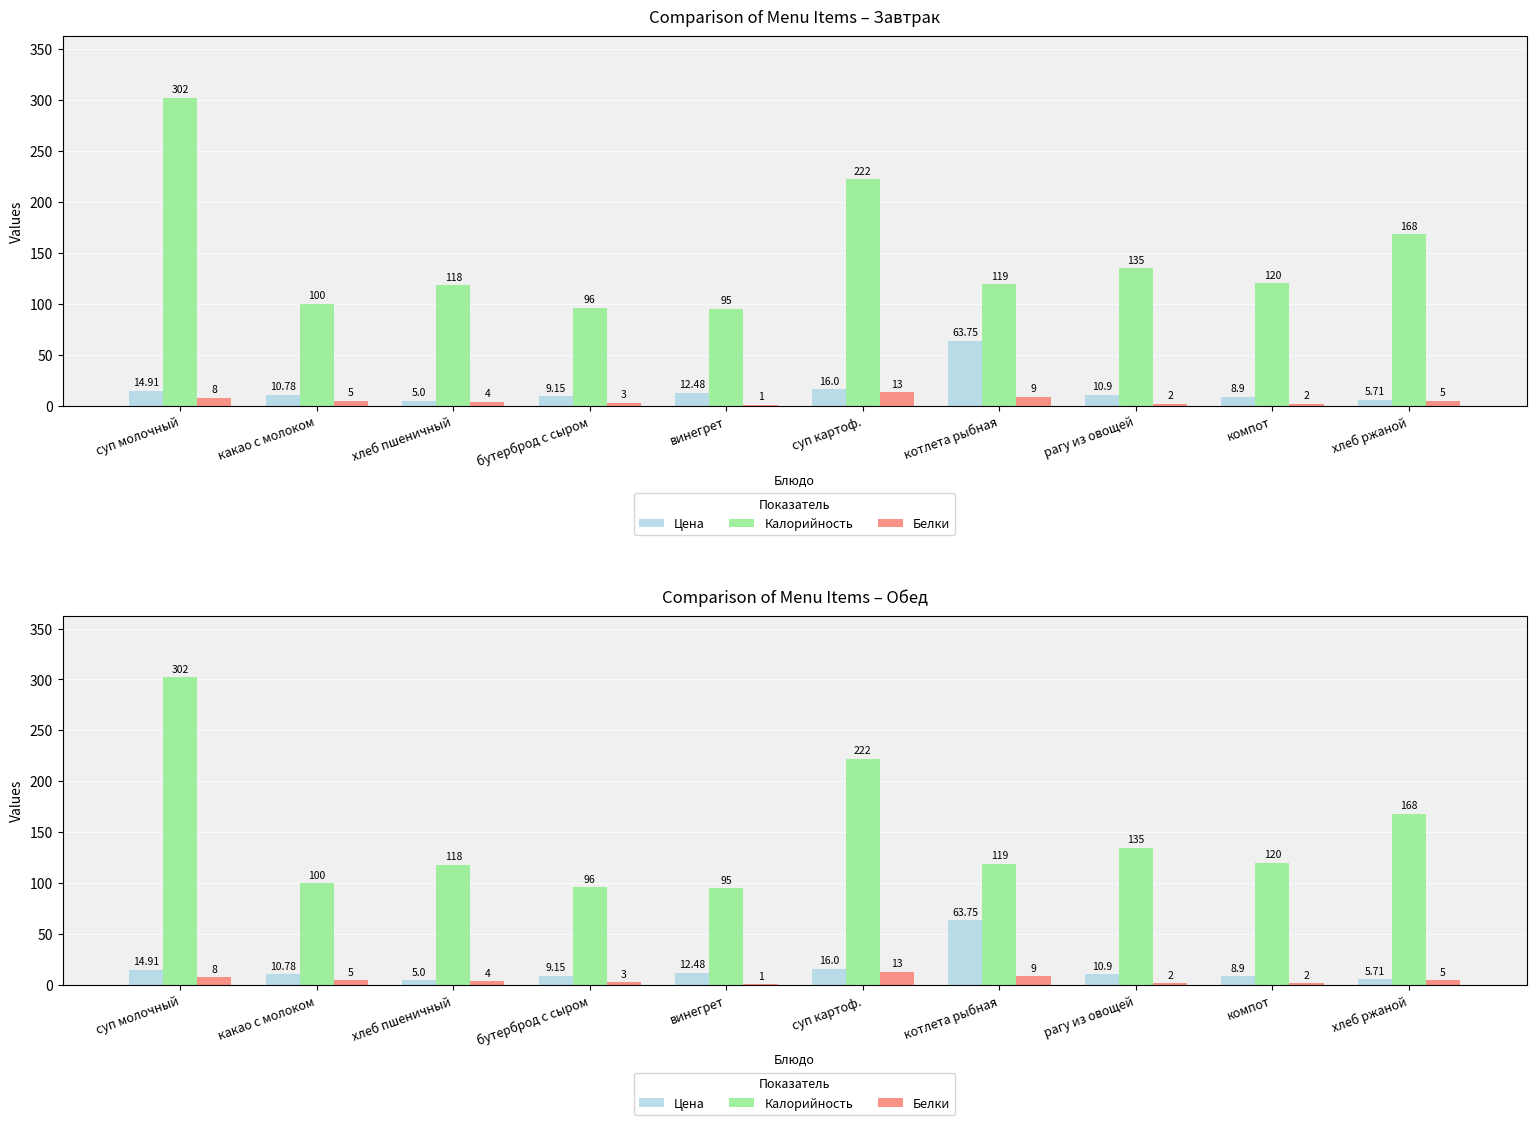

Which series has the largest total across all categories?

Калорийность